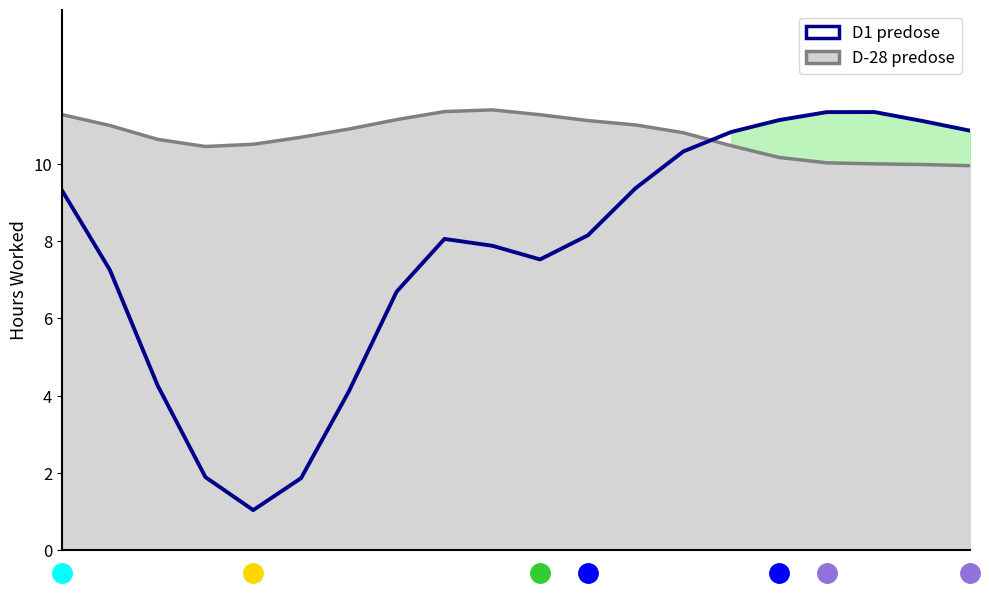

Reading left to right, transcribe all the data shown in this chart.

D-28 predose: 0=11.3	1=11.0	2=10.6	3=10.5	4=10.5	5=10.7	6=10.9	7=11.2	8=11.4	9=11.4	10=11.3	11=11.1	12=11.0	13=10.8	14=10.5	15=10.2	16=10.0	17=10.0	18=10.0	19=10.0
D1 predose: 0=9.3	1=7.3	2=4.3	3=1.9	4=1.0	5=1.9	6=4.1	7=6.7	8=8.1	9=7.9	10=7.5	11=8.2	12=9.4	13=10.3	14=10.8	15=11.1	16=11.3	17=11.3	18=11.1	19=10.9